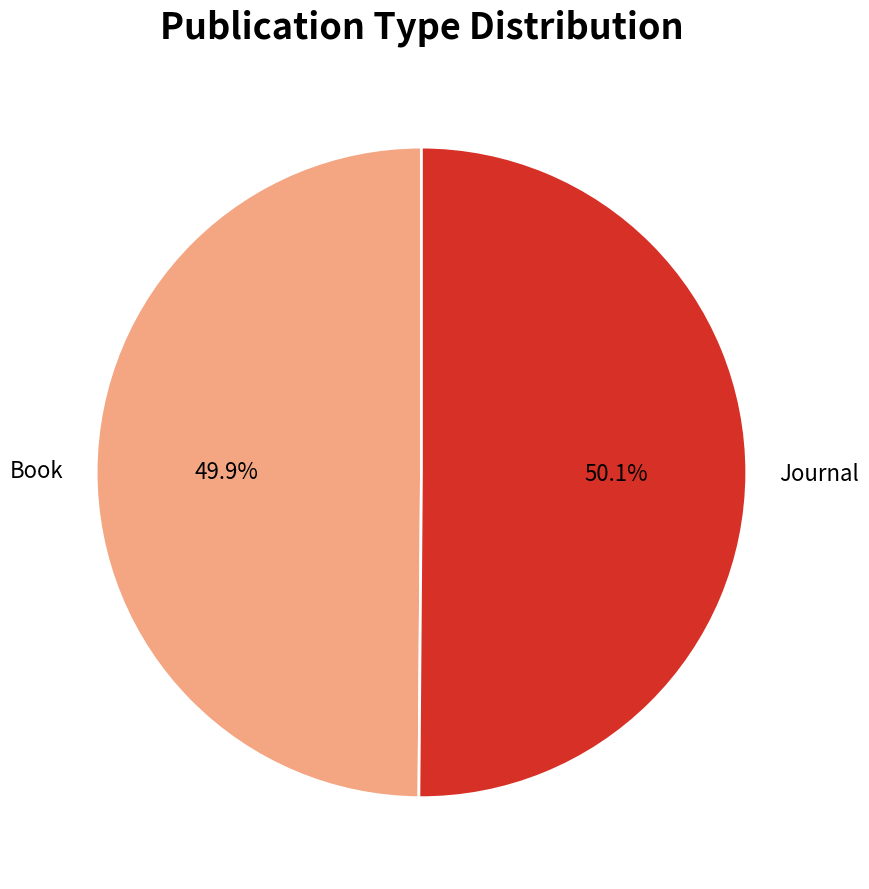

True or false: Book accounts for 39% of the total.

False